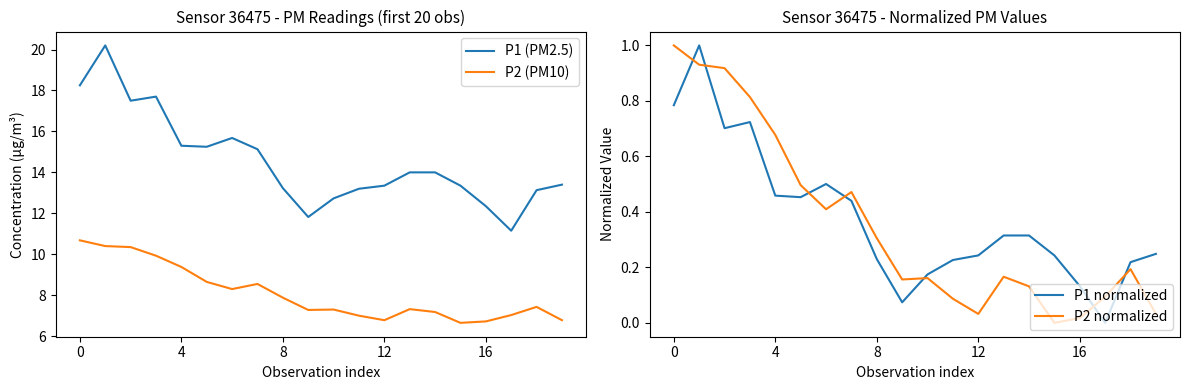

True or false: P2 (PM10) and P1 (PM2.5) intersect in this chart.

False